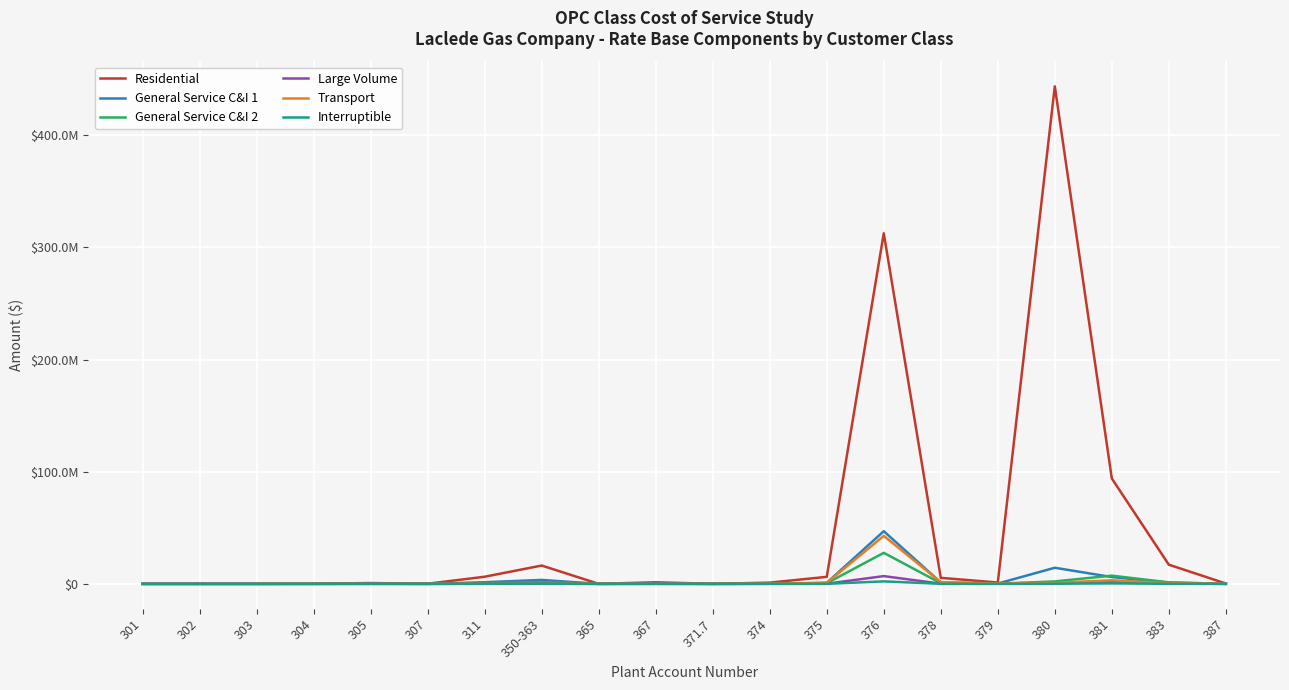

Is this an area chart (filled region under the line)?

No